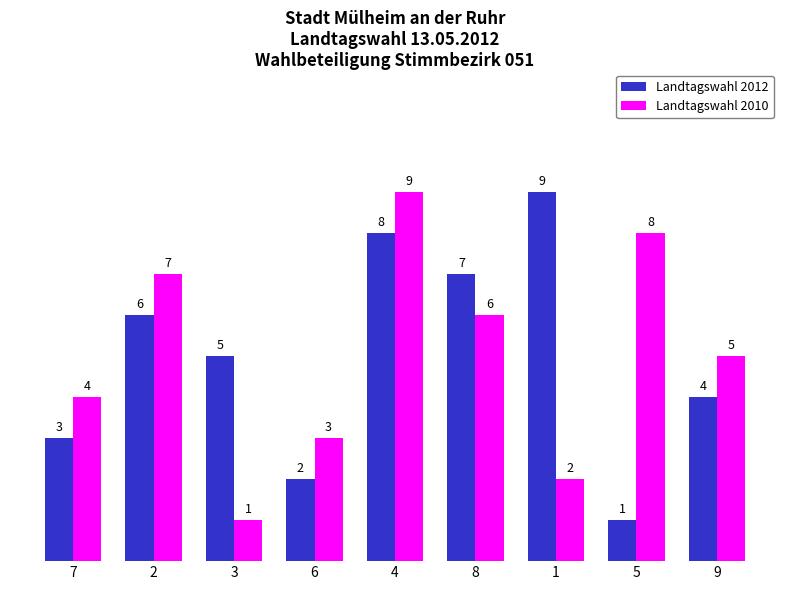

What is the difference between the maximum and second lowest values in the Landtagswahl 2010 series?

7